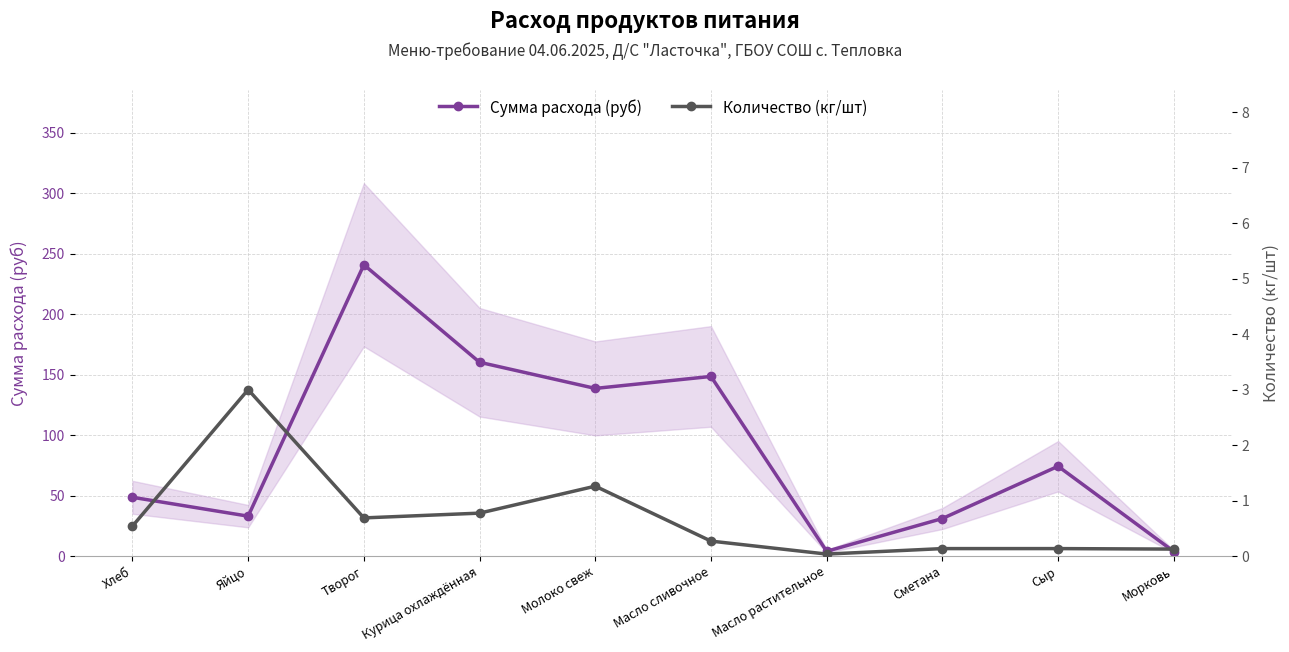

What is the average value of the Количество (кг/шт) series?

0.7